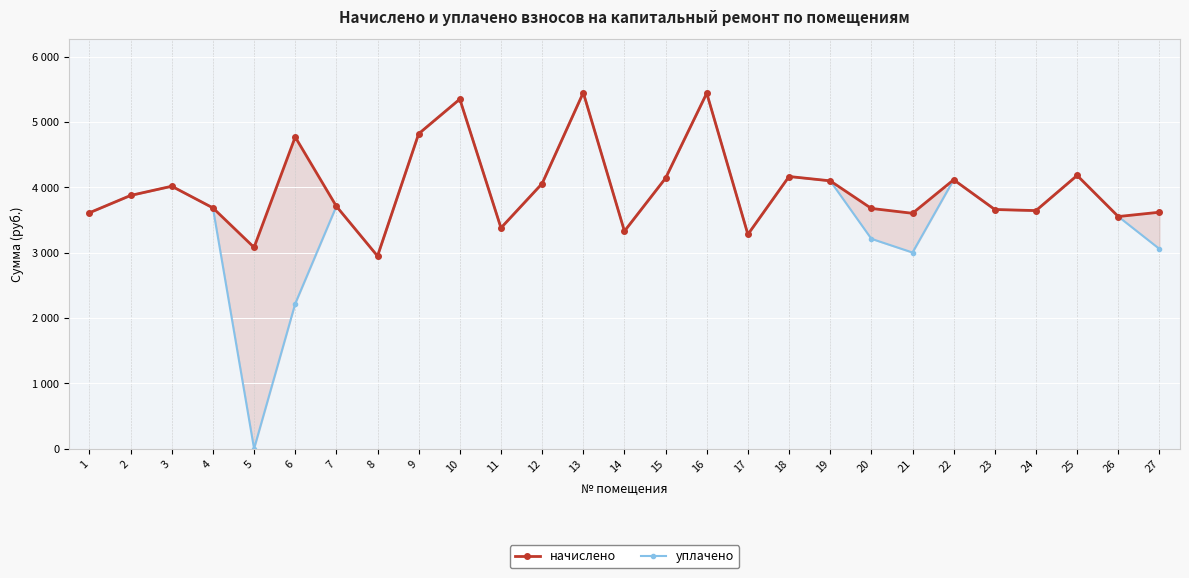

Reading left to right, list all the values displayed in this chart.

начислено: 3610.1	3875.0	4015.8	3684.6	3080.2	4769.3	3709.4	2947.7	4819.0	5348.9	3378.2	4057.2	5448.2	3328.6	4140.0	5439.9	3278.9	4164.8	4098.6	3676.3	3601.8	4115.3	3659.8	3643.2	4181.4	3552.1	3618.4
уплачено: 3610.1	3875.0	4015.8	3684.6	0.0	2218.7	3709.4	2947.7	4819.0	5348.9	3378.2	4057.2	5448.2	3328.6	4140.0	5439.9	3278.9	4164.8	4098.6	3211.5	3001.5	4115.3	3659.8	3643.2	4181.4	3552.1	3056.8